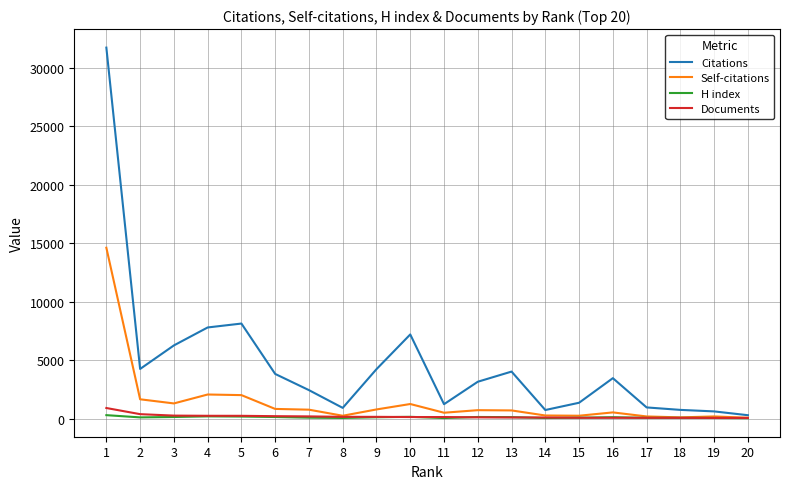

What are all the series names shown in the legend?

Citations, Self-citations, H index, Documents